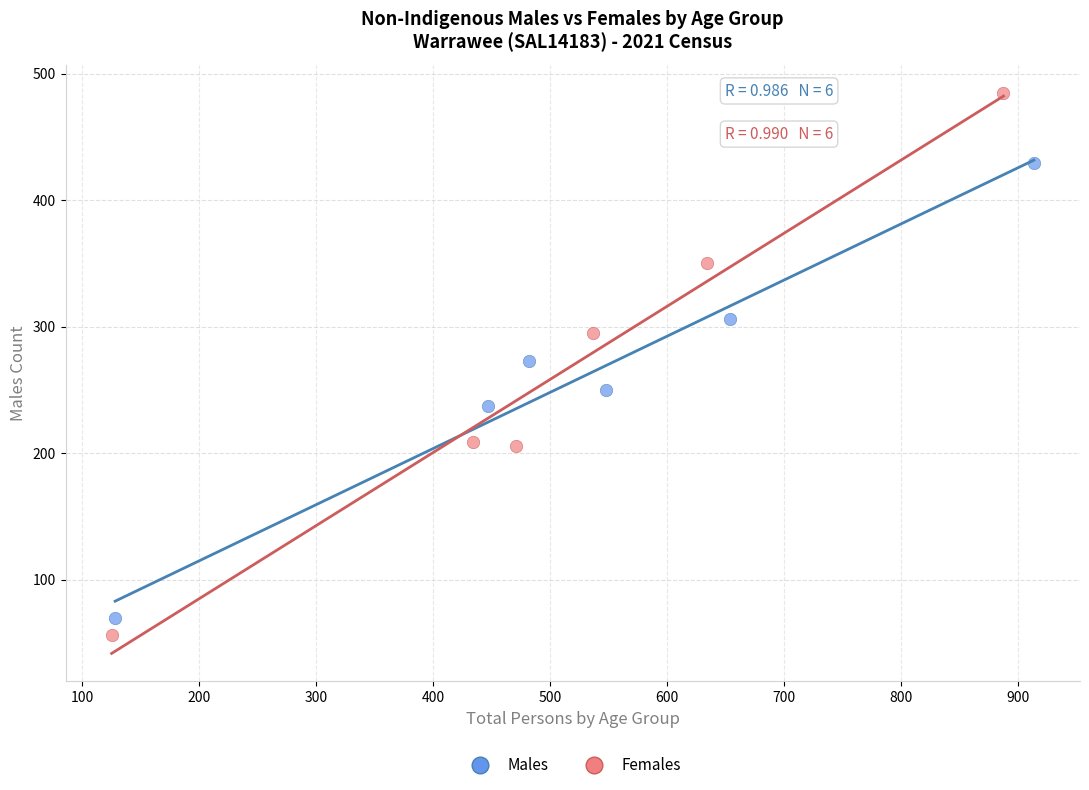

Which series contains the highest Y value?

Females